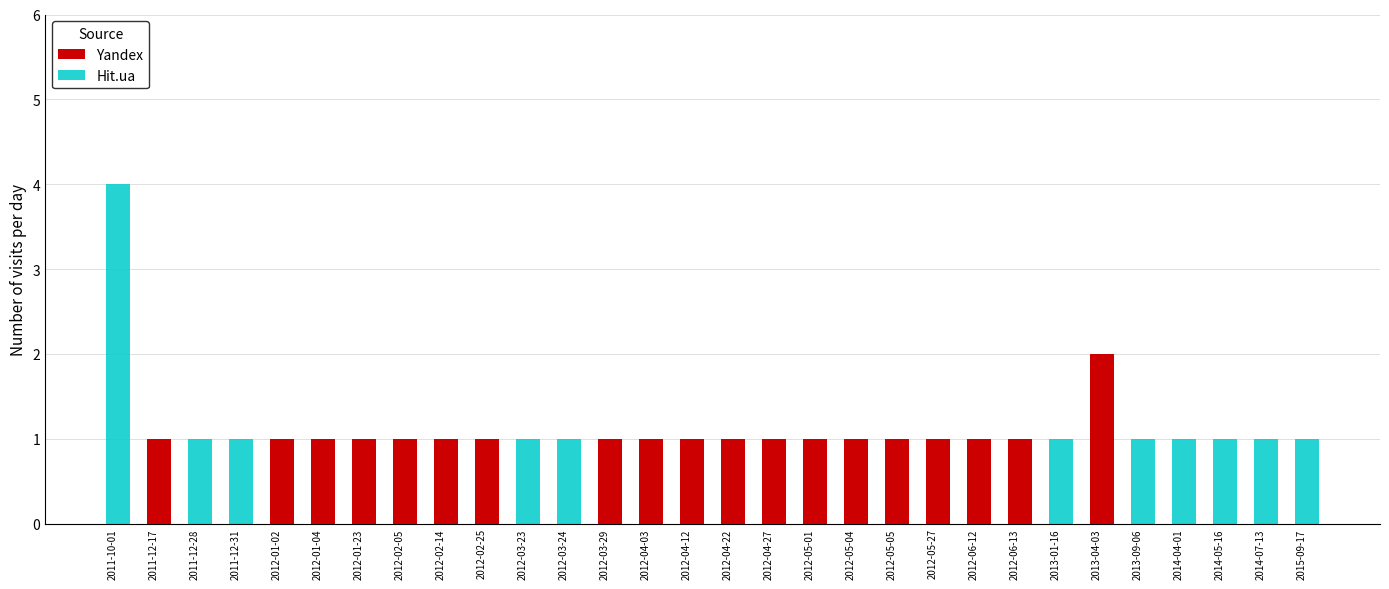

Rank the series by their average value, from lowest to highest.

Hit.ua, Yandex